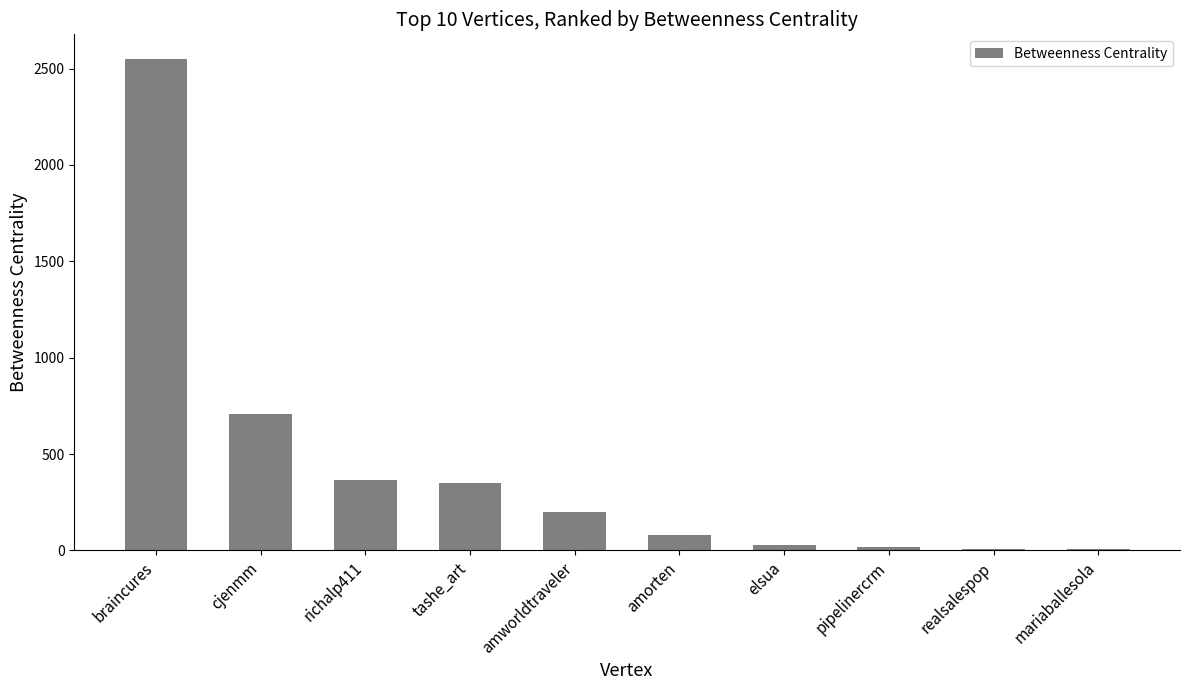

What is the change in value from cjenmm to mariaballesola?

-699.7